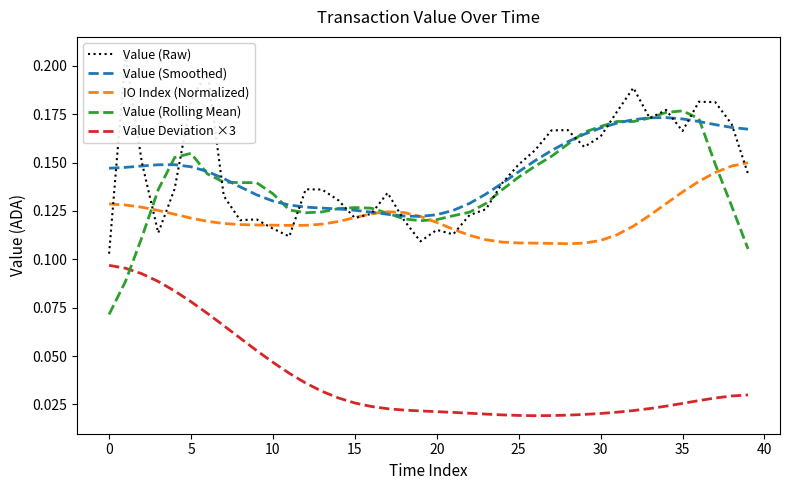

Reading left to right, list all the values displayed in this chart.

Value (Raw): 0.1	0.2	0.2	0.1	0.1	0.2	0.2	0.1	0.1	0.1	0.1	0.1	0.1	0.1	0.1	0.1	0.1	0.1	0.1	0.1	0.1	0.1	0.1	0.1	0.1	0.1	0.2	0.2	0.2	0.2	0.2	0.2	0.2	0.2	0.2	0.2	0.2	0.2	0.2	0.1
Value (Smoothed): 0.1	0.1	0.1	0.1	0.1	0.1	0.1	0.1	0.1	0.1	0.1	0.1	0.1	0.1	0.1	0.1	0.1	0.1	0.1	0.1	0.1	0.1	0.1	0.1	0.1	0.1	0.2	0.2	0.2	0.2	0.2	0.2	0.2	0.2	0.2	0.2	0.2	0.2	0.2	0.2
IO Index (Normalized): 0.1	0.1	0.1	0.1	0.1	0.1	0.1	0.1	0.1	0.1	0.1	0.1	0.1	0.1	0.1	0.1	0.1	0.1	0.1	0.1	0.1	0.1	0.1	0.1	0.1	0.1	0.1	0.1	0.1	0.1	0.1	0.1	0.1	0.1	0.1	0.1	0.1	0.1	0.1	0.1
Value (Rolling Mean): 0.1	0.1	0.1	0.1	0.2	0.2	0.1	0.1	0.1	0.1	0.1	0.1	0.1	0.1	0.1	0.1	0.1	0.1	0.1	0.1	0.1	0.1	0.1	0.1	0.1	0.1	0.1	0.2	0.2	0.2	0.2	0.2	0.2	0.2	0.2	0.2	0.2	0.1	0.1	0.1
Value Deviation ×3: 0.1	0.1	0.1	0.1	0.1	0.1	0.1	0.1	0.1	0.1	0.0	0.0	0.0	0.0	0.0	0.0	0.0	0.0	0.0	0.0	0.0	0.0	0.0	0.0	0.0	0.0	0.0	0.0	0.0	0.0	0.0	0.0	0.0	0.0	0.0	0.0	0.0	0.0	0.0	0.0